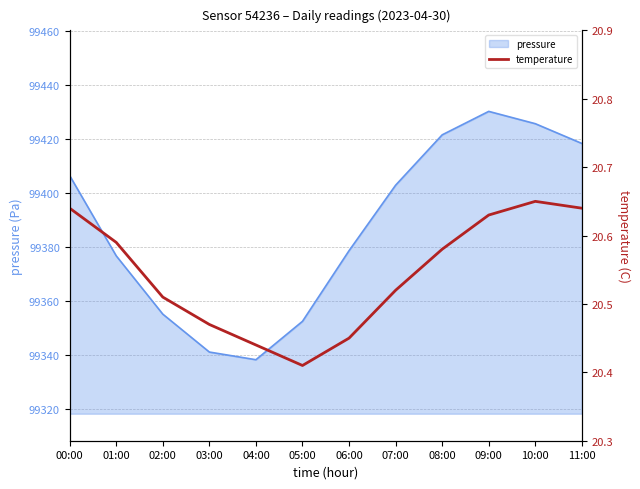

Is it true that pressure equals 99376.7 at 01:00?

True